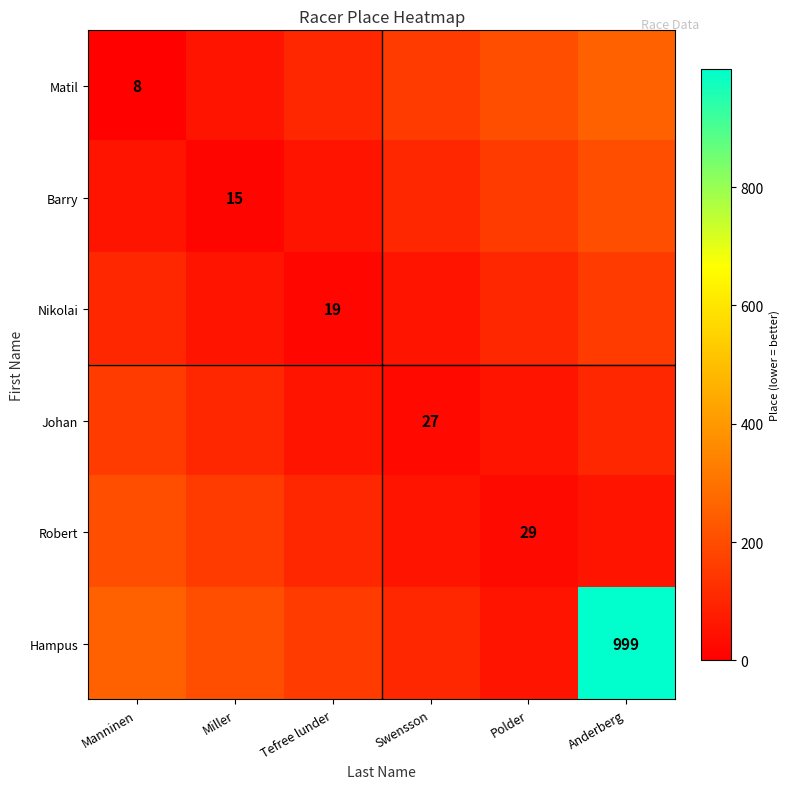

Where is Barry nearest to the value 110?

Swensson